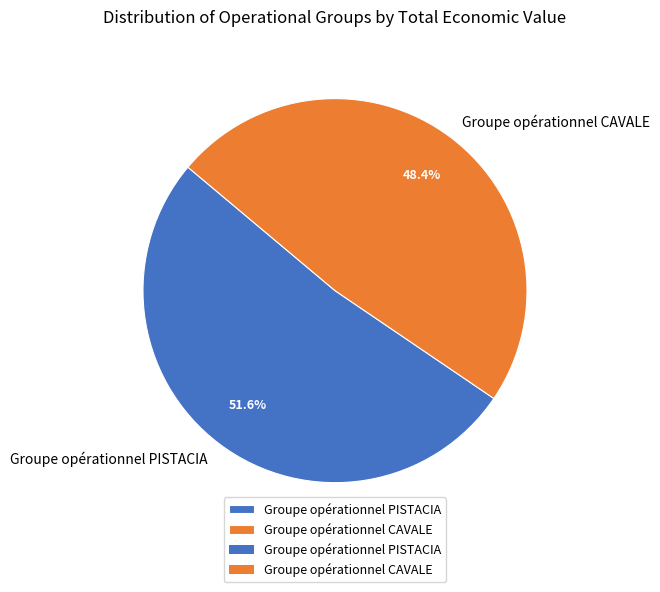

Which category has the smallest portion of the pie?

Groupe opérationnel CAVALE